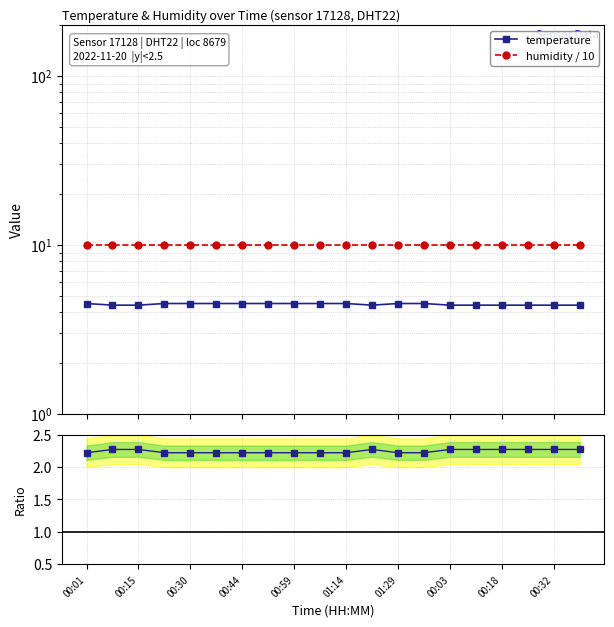

What position from the right is 00:18?

4